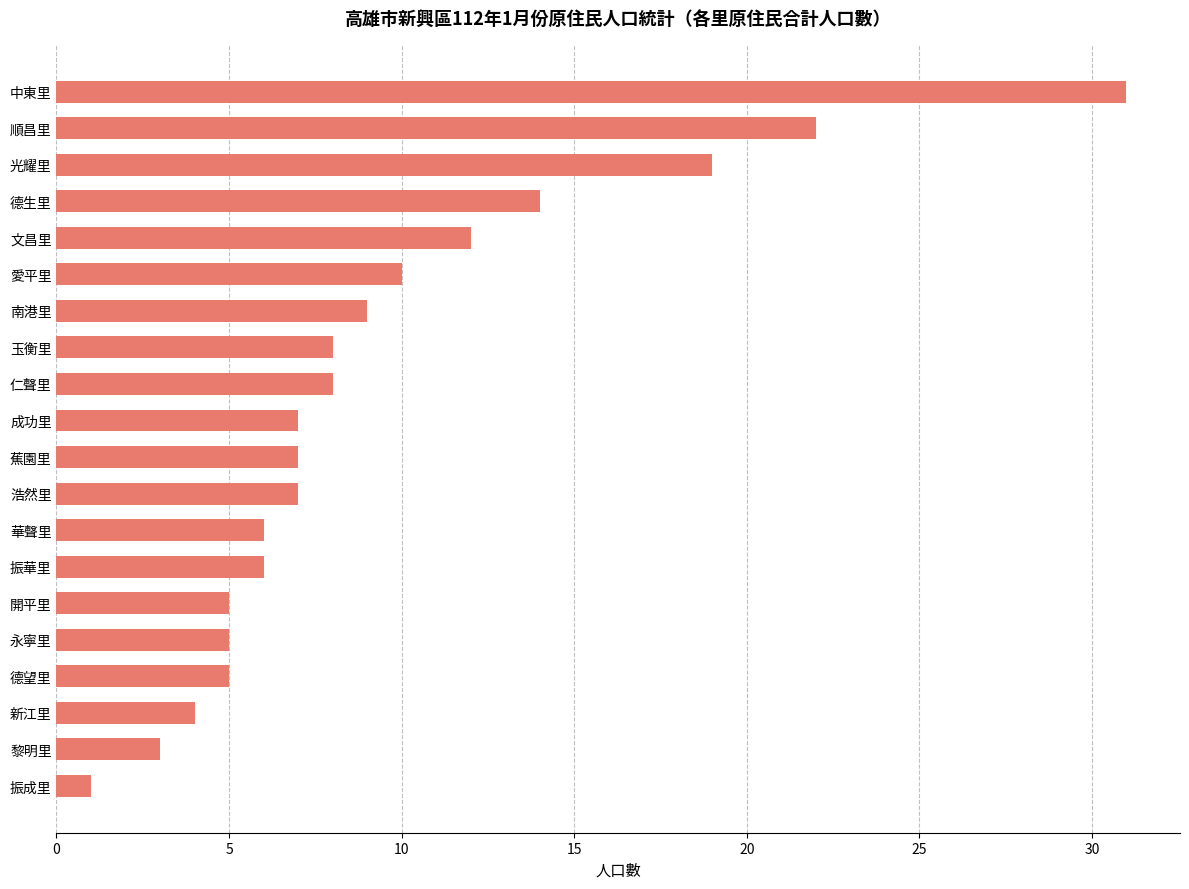

Where is the data nearest to the value 16?

德生里